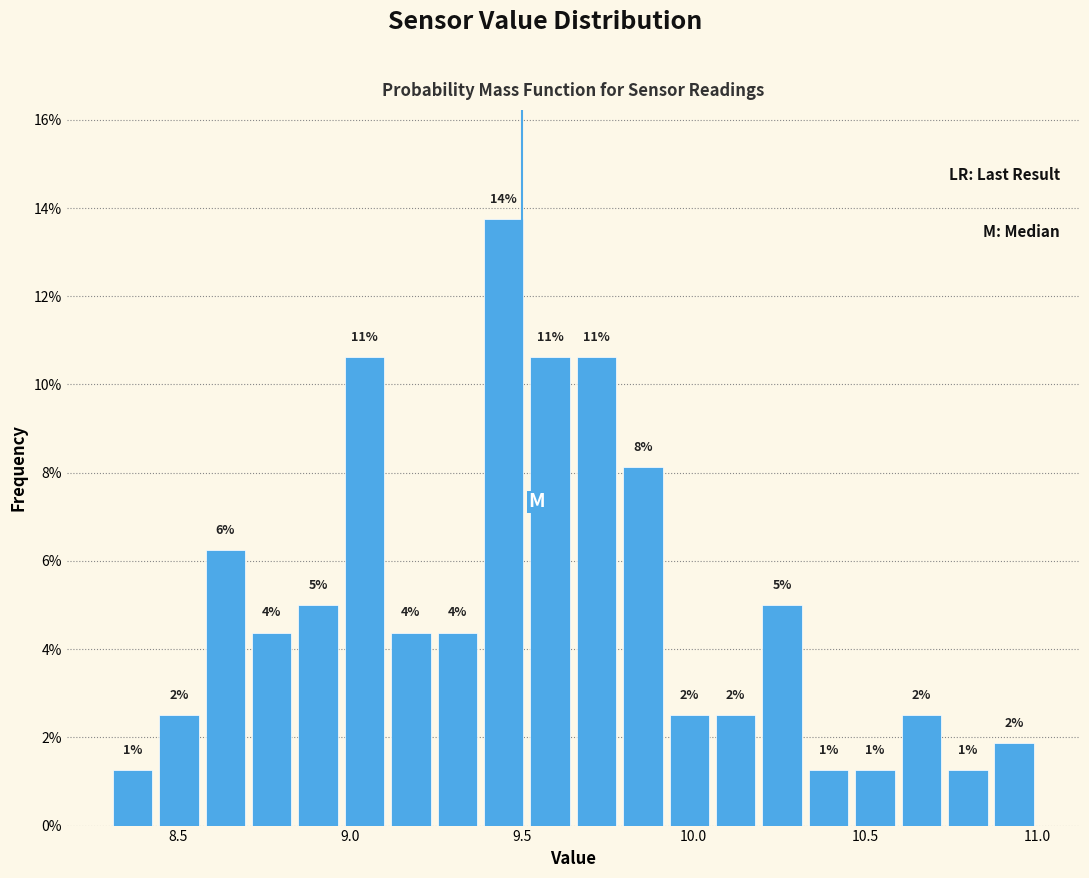

Around what value on the x-axis is the tallest bar? Give the approximate position of its centre, as read against the axis.

9.45